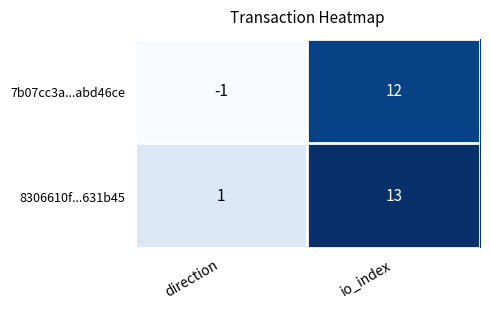

Read the 7b07cc3a...abd46ce value at io_index.

12